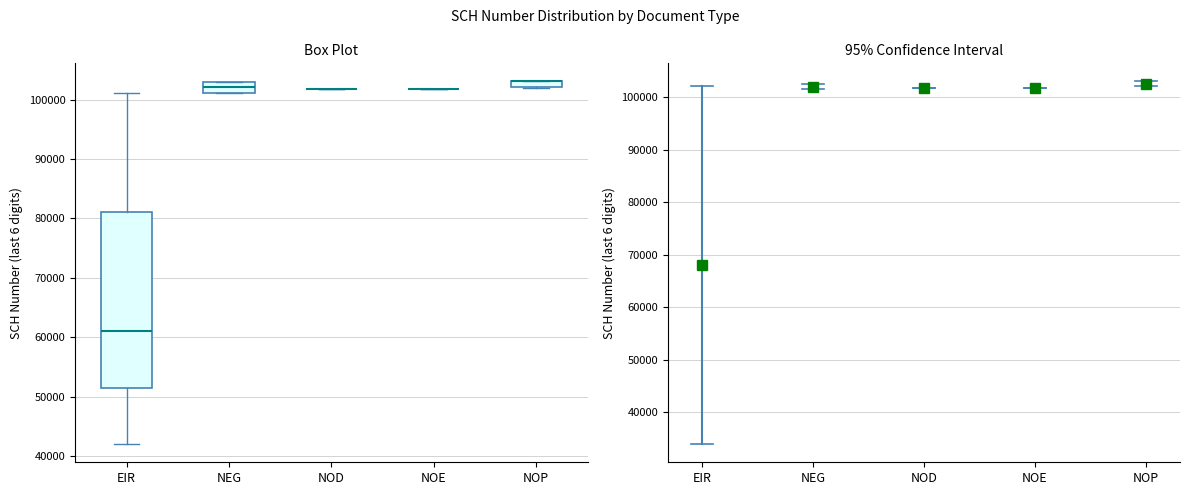

Comparing the boxes themselves (not the whiskers), which one is the tallest?

EIR